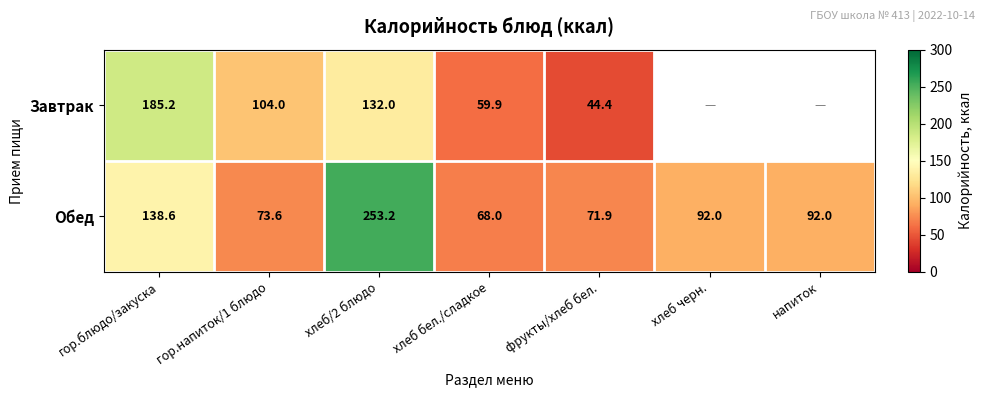

How many data points in Обед are less than 92?

3